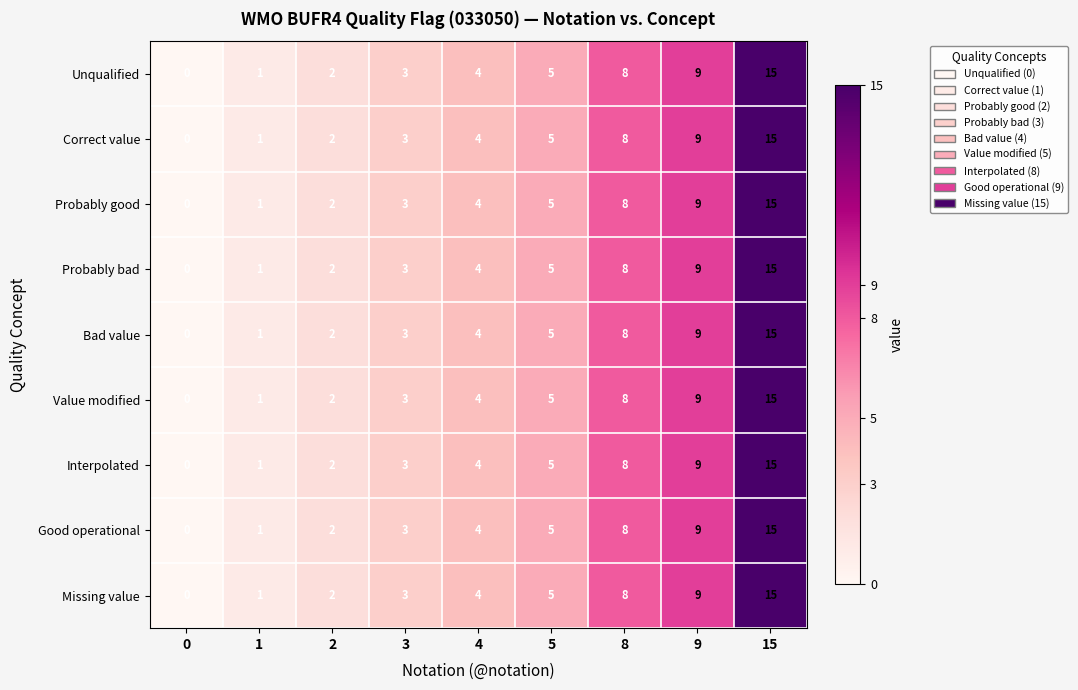

Rank the categories by Missing value value from highest to lowest.

15, 9, 8, 5, 4, 3, 2, 1, 0